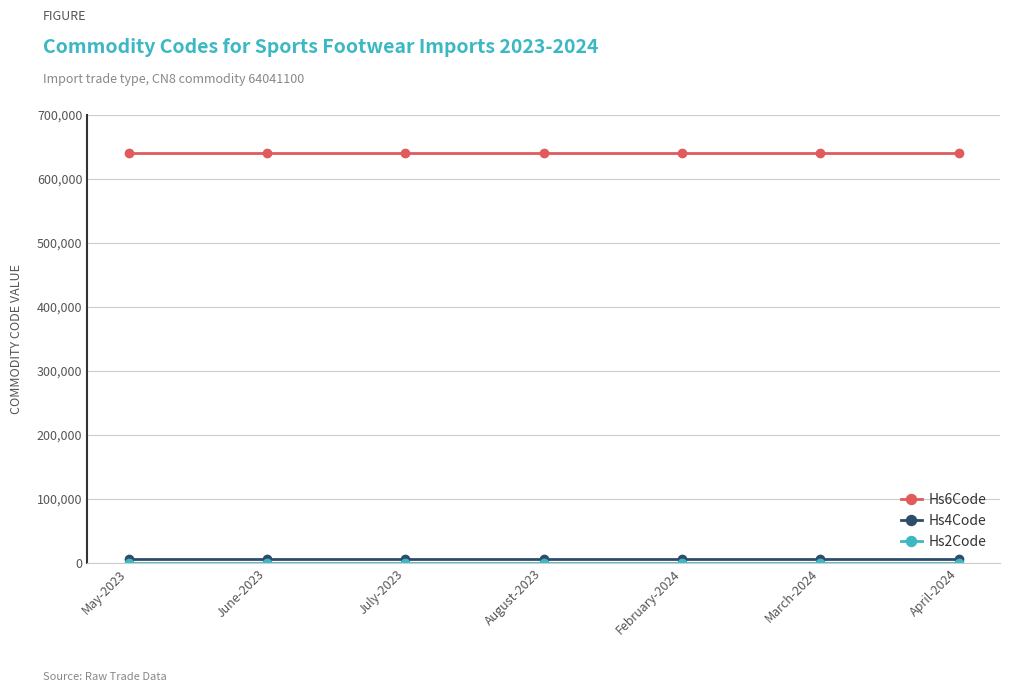

What is the greatest value displayed?

640411